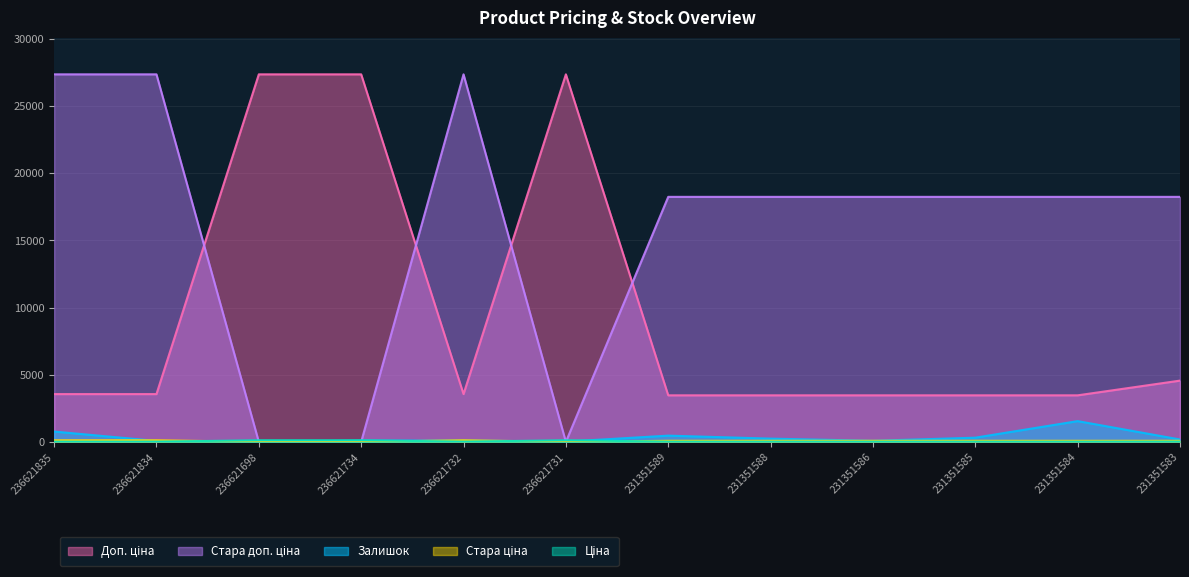

The value of Залишок at 231351583 is 292.0. True or false?

False